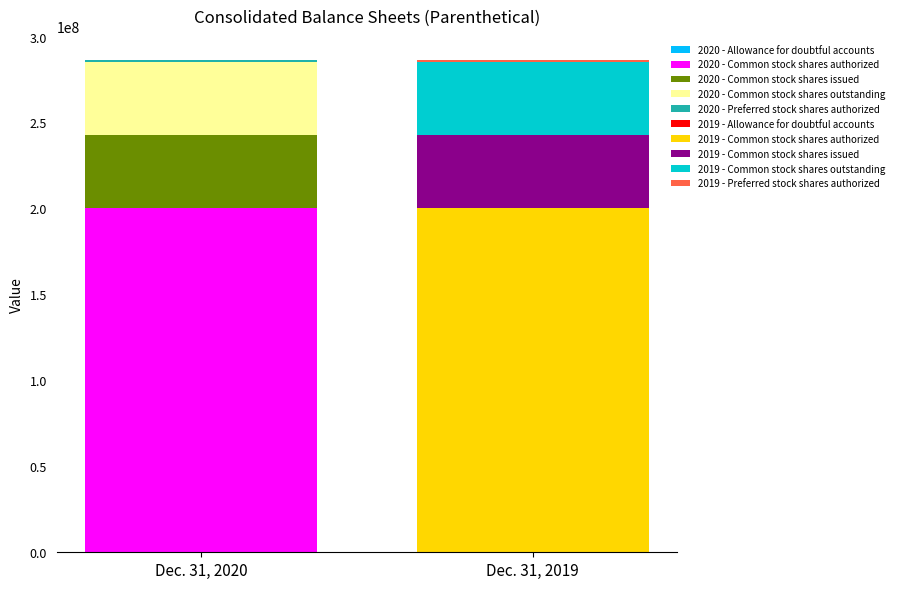

What is the difference between the Dec. 31, 2020 values at Common stock shares authorized and Common stock shares issued?

157470983